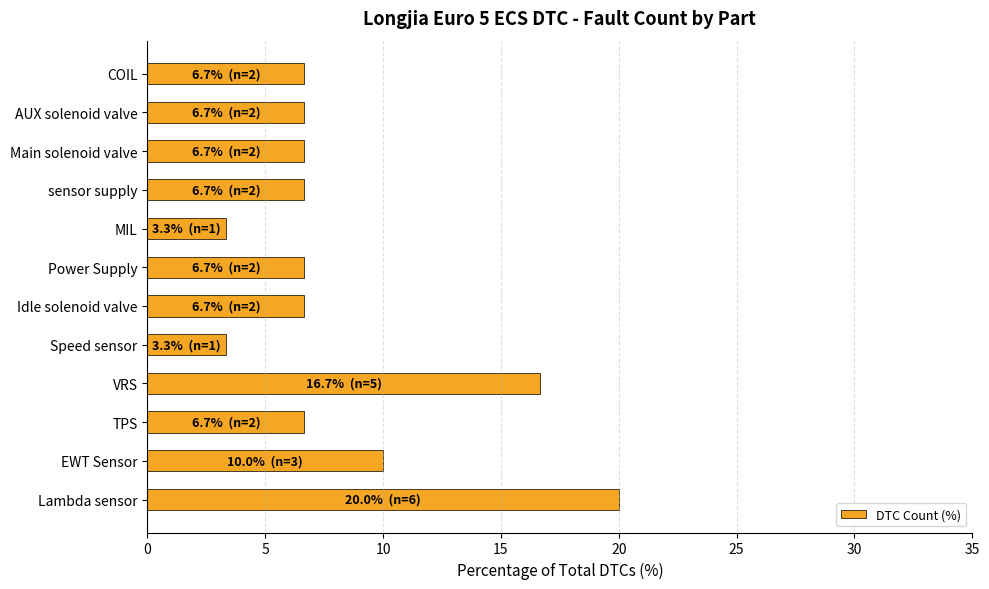

Count the number of values greater than 6.

10